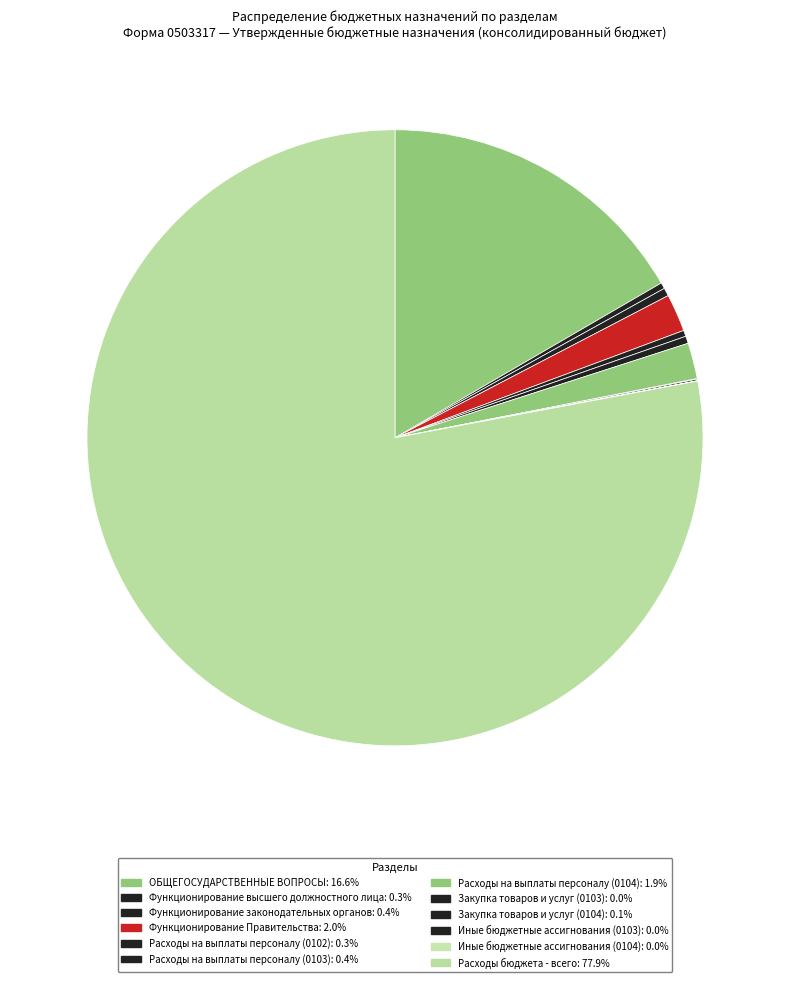

Which slice represents more than half of the pie?

Расходы бюджета - всего